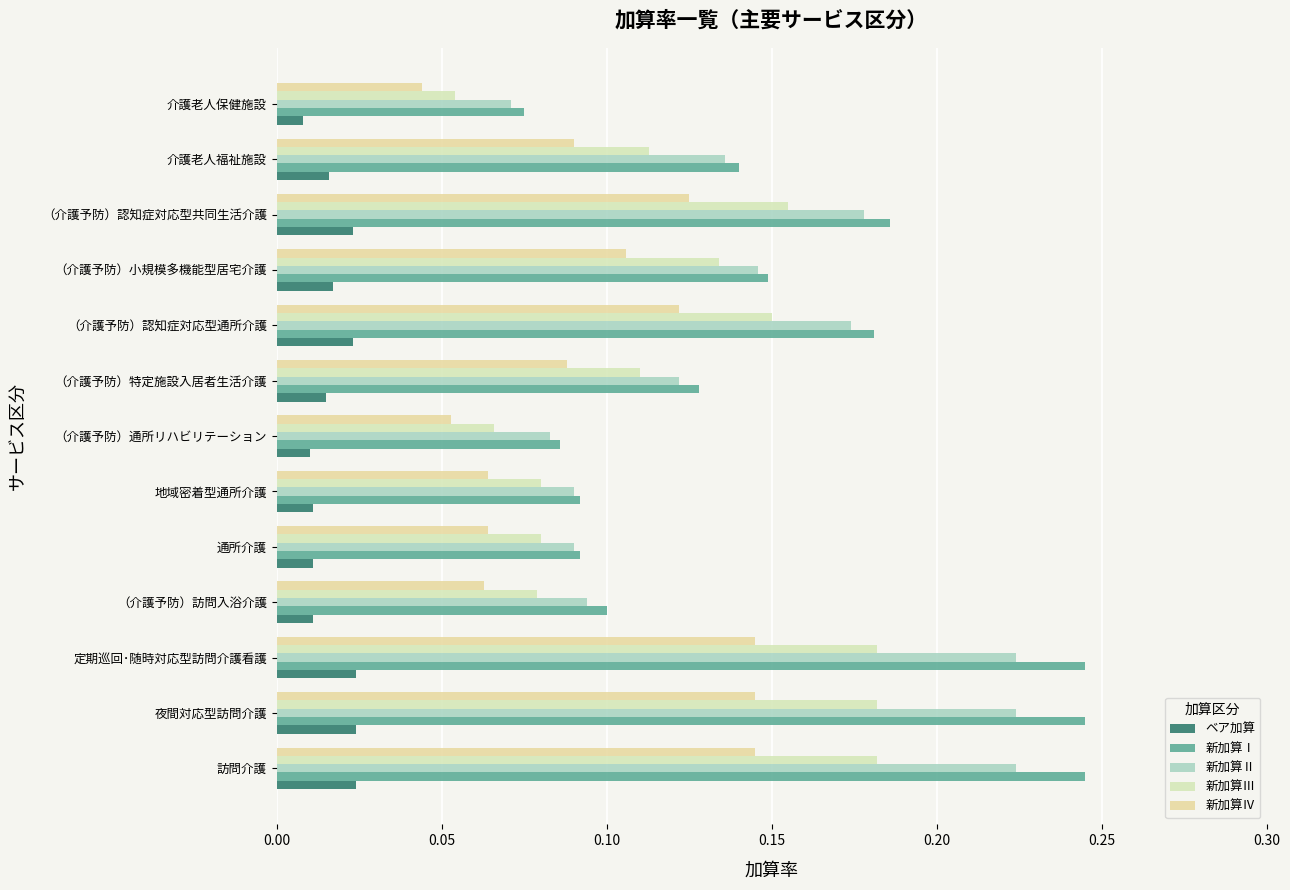

What are all the series names shown in the legend?

ベア加算, 新加算Ⅰ, 新加算Ⅱ, 新加算Ⅲ, 新加算Ⅳ